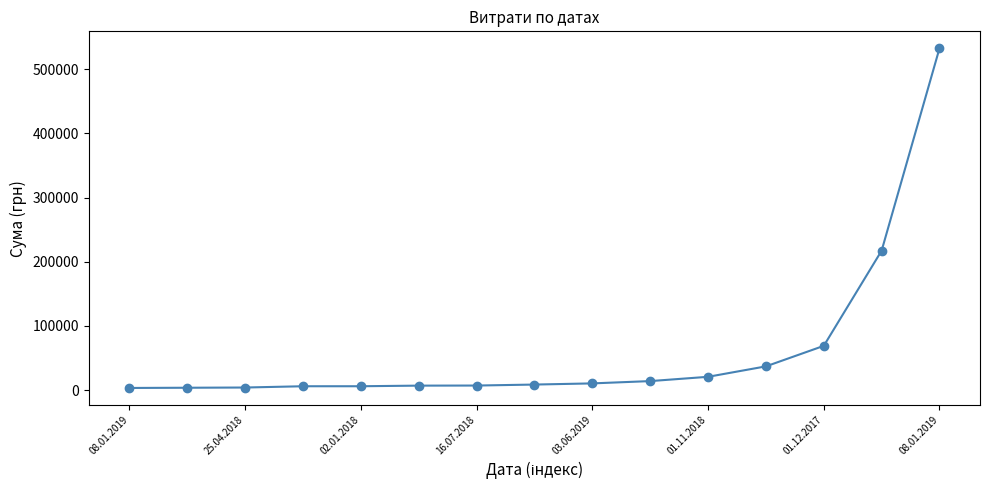

What is the greatest value displayed?

532782.7